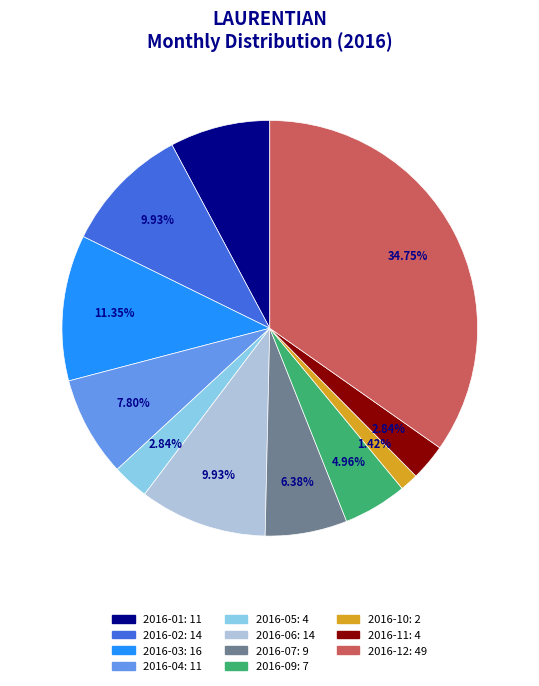

Is there any slice that represents more than half of the pie?

No